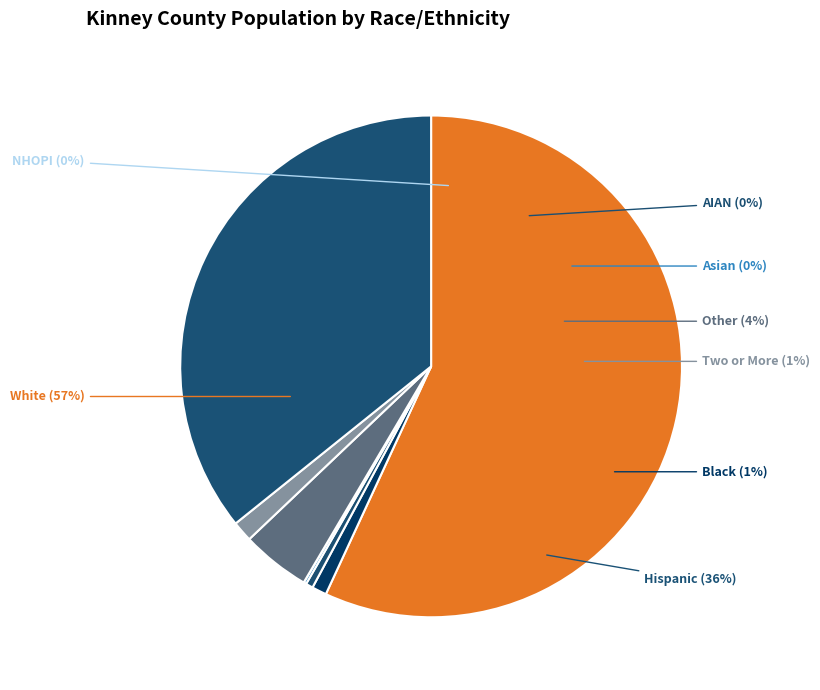

What is the smallest slice in the pie chart?

Native Hawaiian and Other Pacific Islander